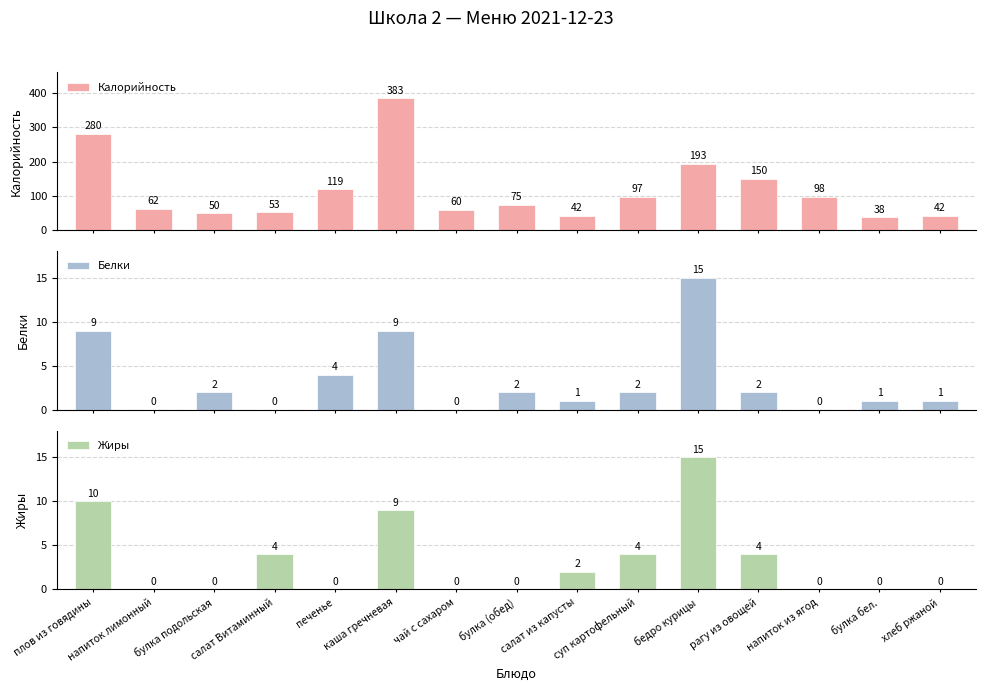

Does the chart contain any negative values?

No